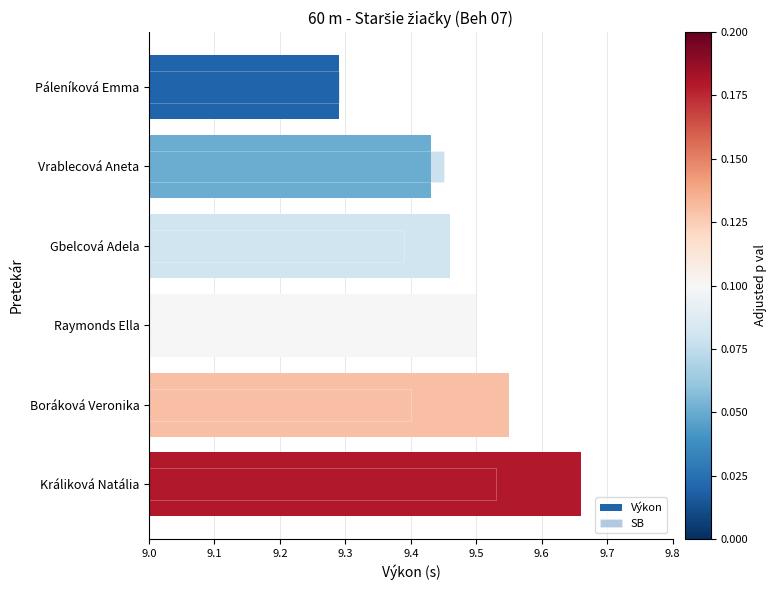

How many groups of bars are there?

6